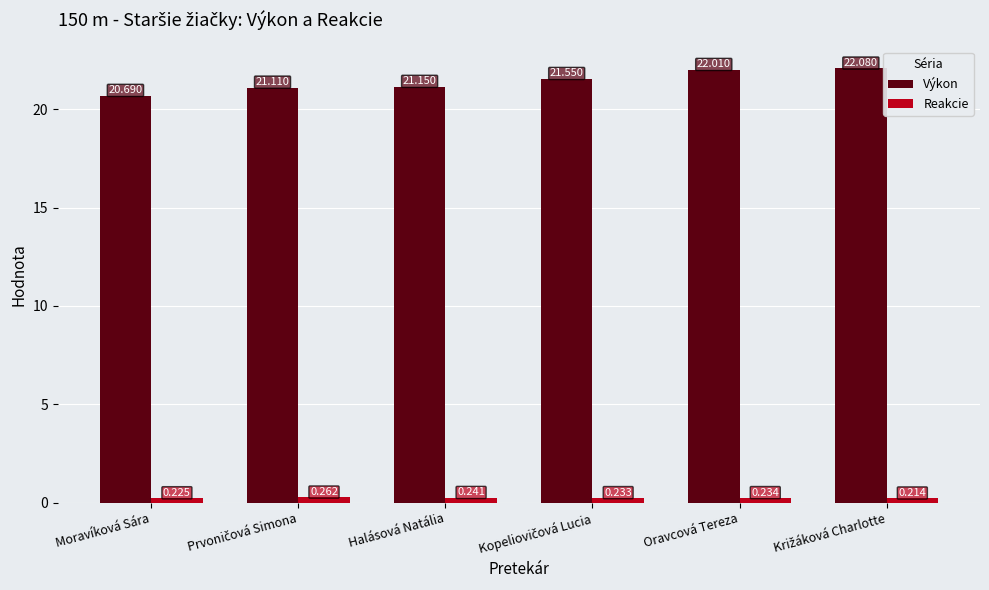

List the series in order of their overall mean, lowest first.

Reakcie, Výkon